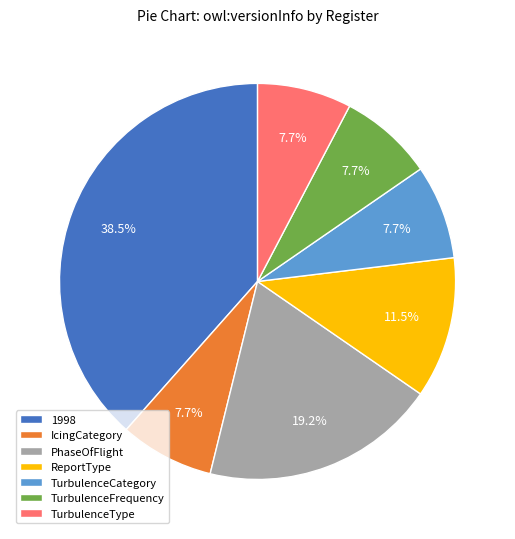

To the nearest percent, what is the difference between the largest and smallest slice percentages?

31%